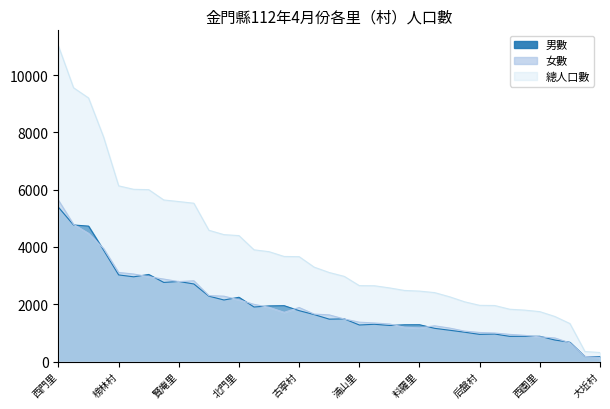

True or false: 女數 and 總人口數 intersect in this chart.

False